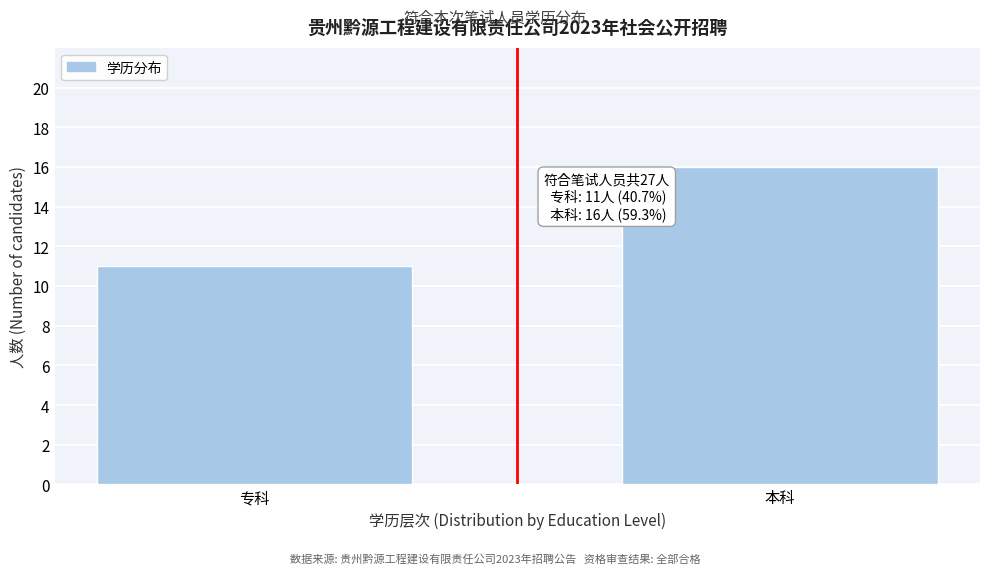

Reading left to right, list all the values displayed in this chart.

11	16